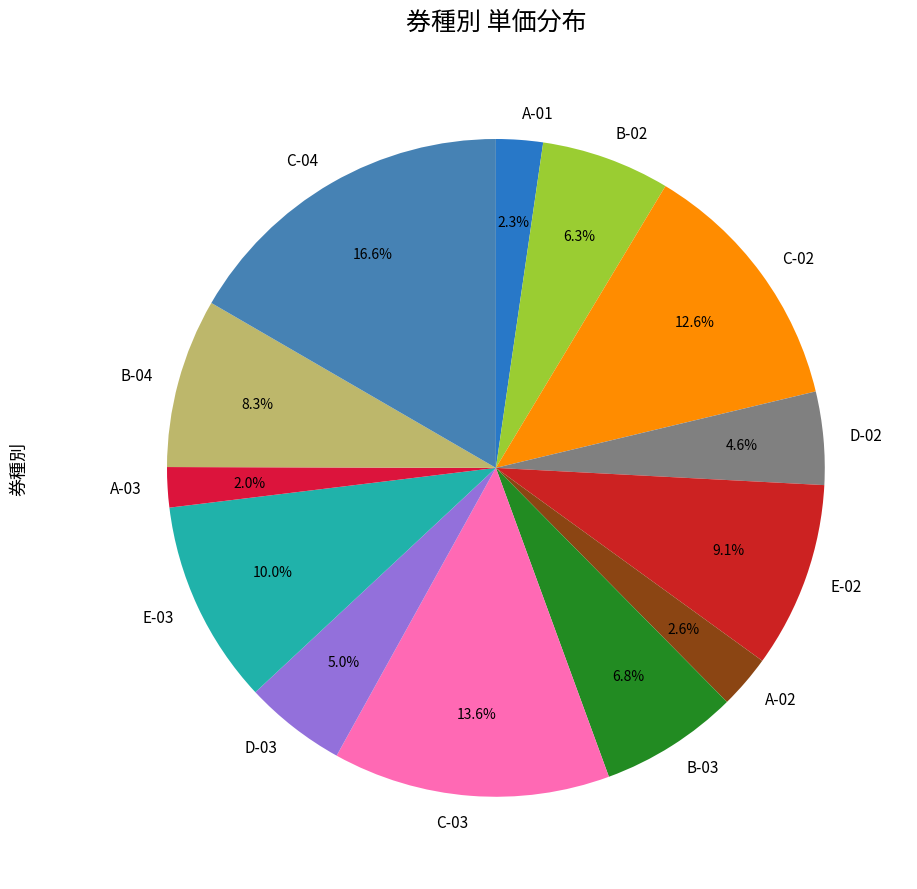

What is the ratio of the value at B-03 to the value at C-03?

0.5